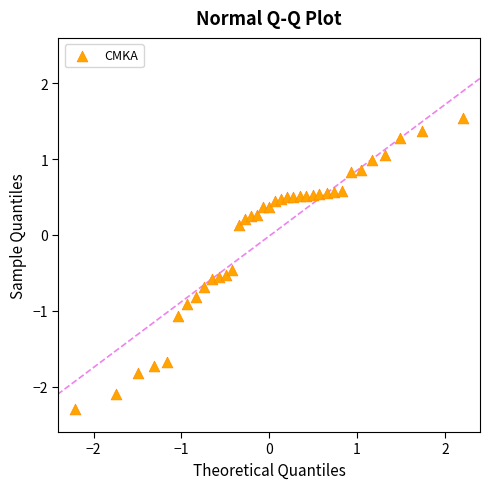

What is the range of Y values (max minus min)?

3.8